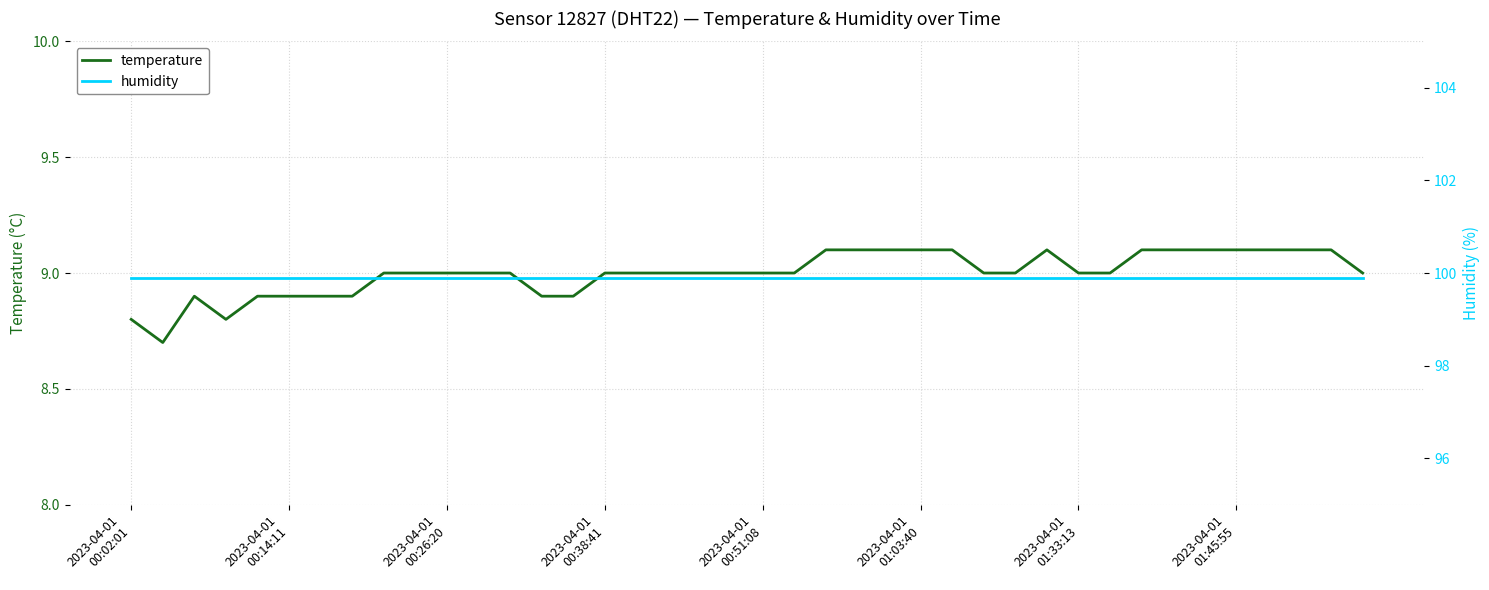

Reading left to right, list all the values displayed in this chart.

temperature: 8.8	8.7	8.9	8.8	8.9	8.9	8.9	8.9	9.0	9.0	9.0	9.0	9.0	8.9	8.9	9.0	9.0	9.0	9.0	9.0	9.0	9.0	9.1	9.1	9.1	9.1	9.1	9.0	9.0	9.1	9.0	9.0	9.1	9.1	9.1	9.1	9.1	9.1	9.1	9.0
humidity: 99.9	99.9	99.9	99.9	99.9	99.9	99.9	99.9	99.9	99.9	99.9	99.9	99.9	99.9	99.9	99.9	99.9	99.9	99.9	99.9	99.9	99.9	99.9	99.9	99.9	99.9	99.9	99.9	99.9	99.9	99.9	99.9	99.9	99.9	99.9	99.9	99.9	99.9	99.9	99.9